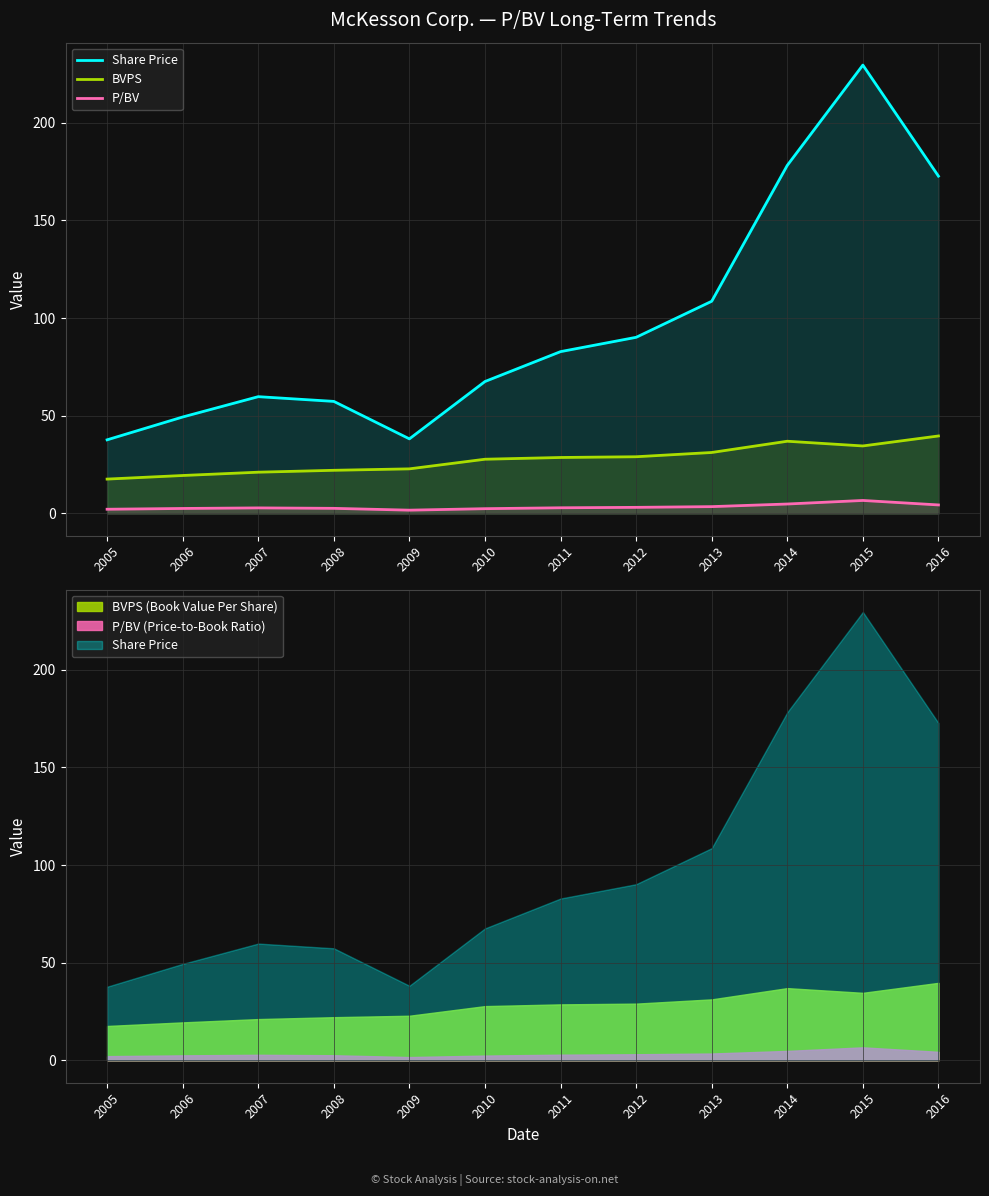

Rank the series by their average value, from lowest to highest.

P/BV, BVPS, Share Price